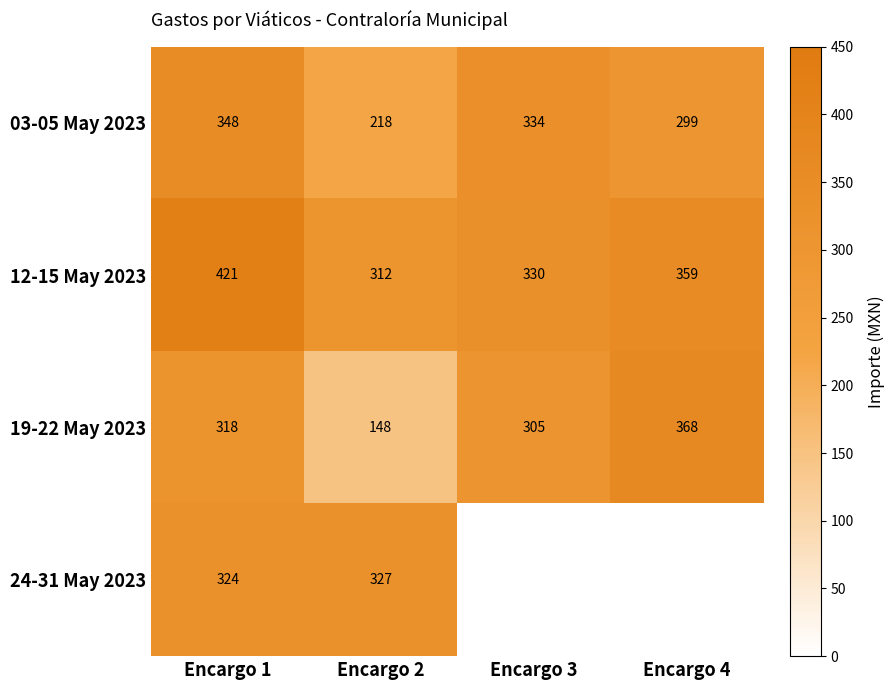

Read the 03-05 May 2023 value at Encargo 4.

299